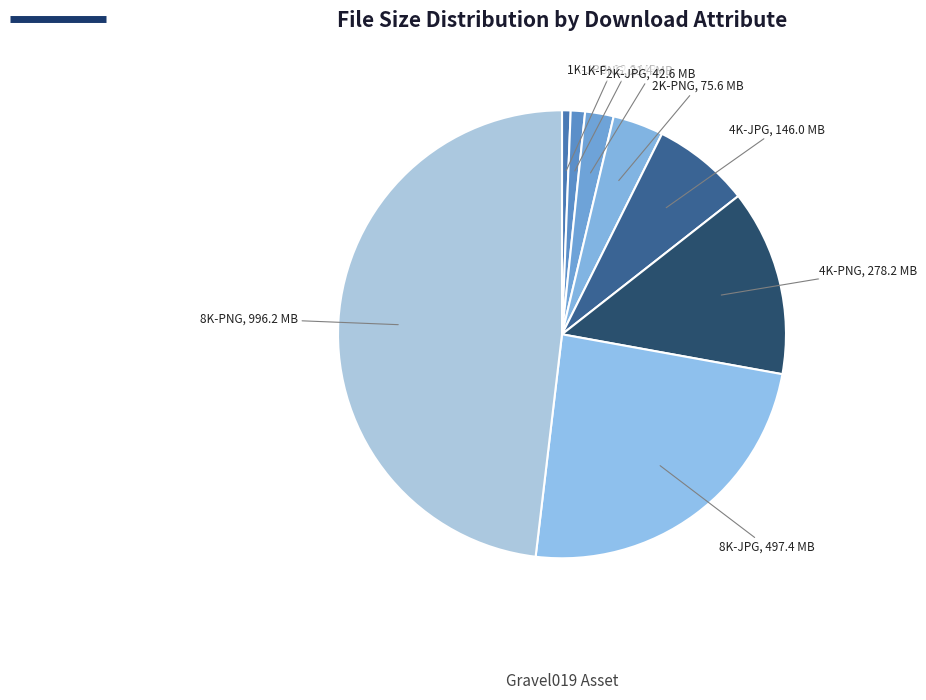

How many slices are in this pie chart?

8